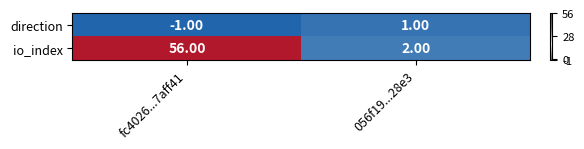

Rank the series by their average value, from lowest to highest.

direction, io_index